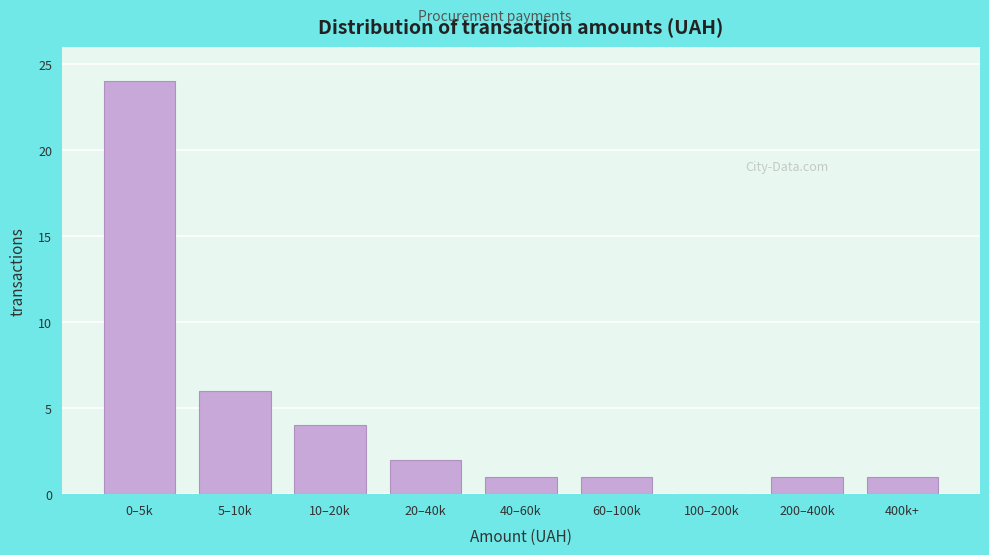

Reading right to left, transcribe all the data shown in this chart.

400k+=1	200–400k=1	100–200k=0	60–100k=1	40–60k=1	20–40k=2	10–20k=4	5–10k=6	0–5k=24